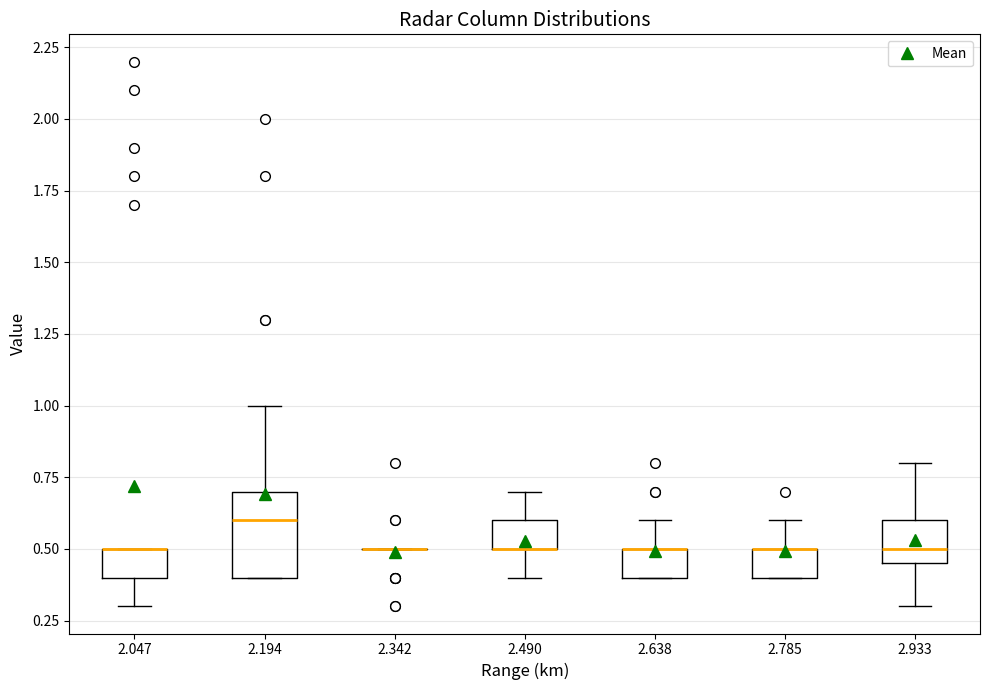

Where is the upper edge of the box at x = 2.638 on the y-axis? The values are not printed on the chart, so give them approximately, as read against the axis.

0.50